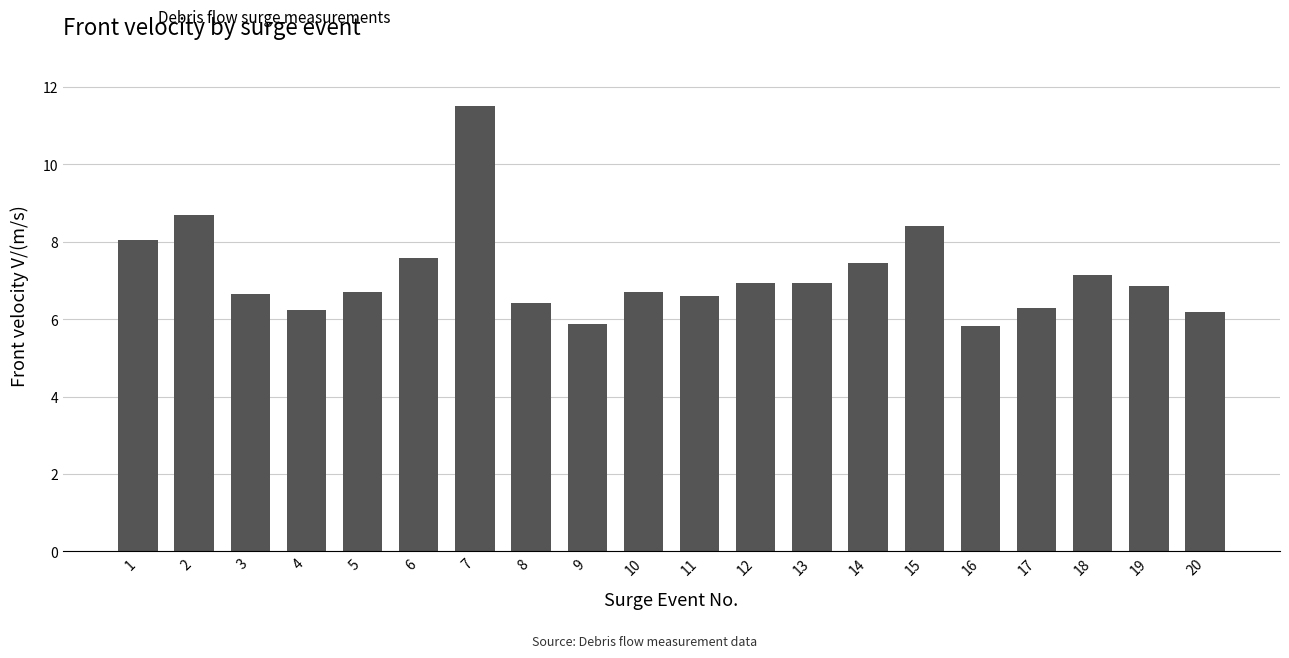

Is it true that the value at 2 is 13.9?

False